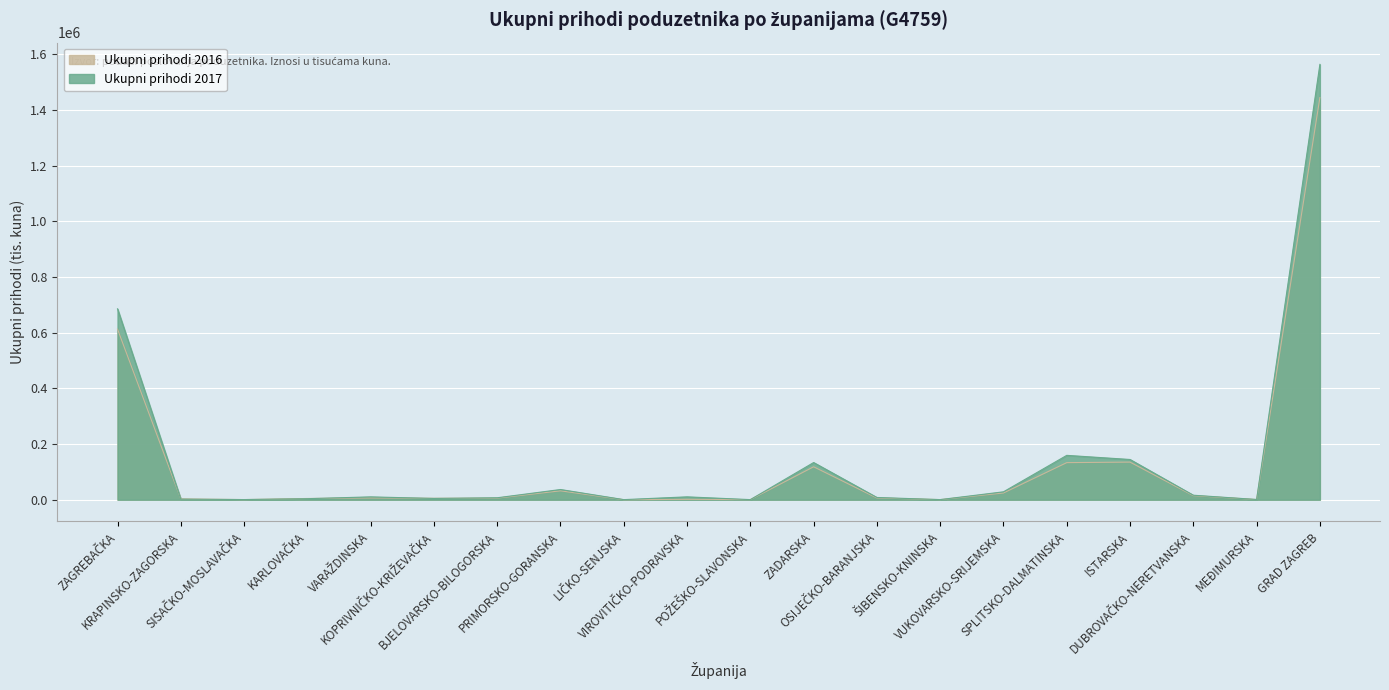

How many positive values does the Ukupni prihodi 2016 series have?

19